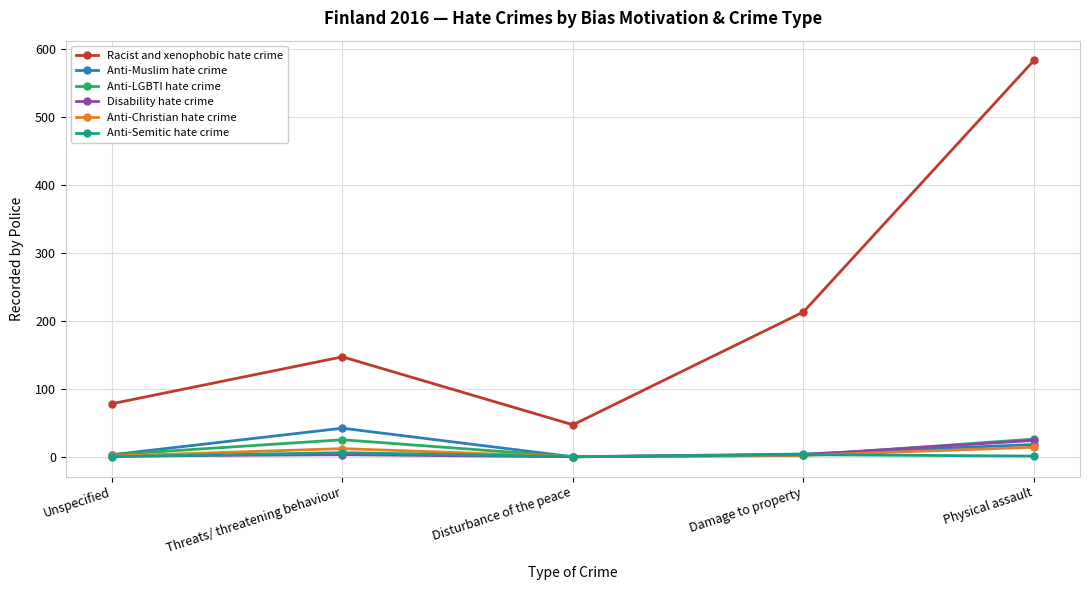

True or false: Racist and xenophobic hate crime and Anti-Christian hate crime intersect in this chart.

False